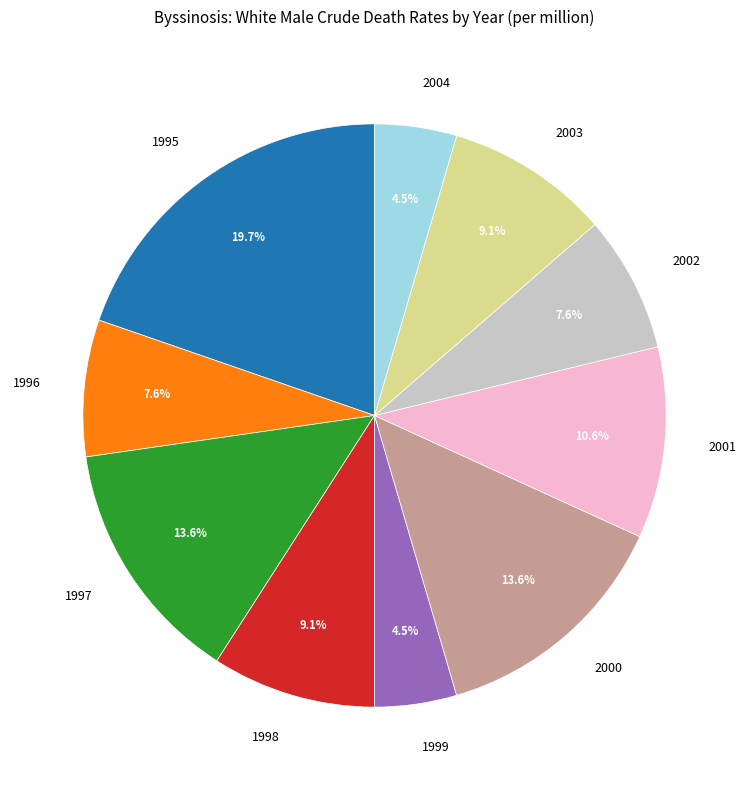

The 2004 slice represents 15% of the pie. True or false?

False